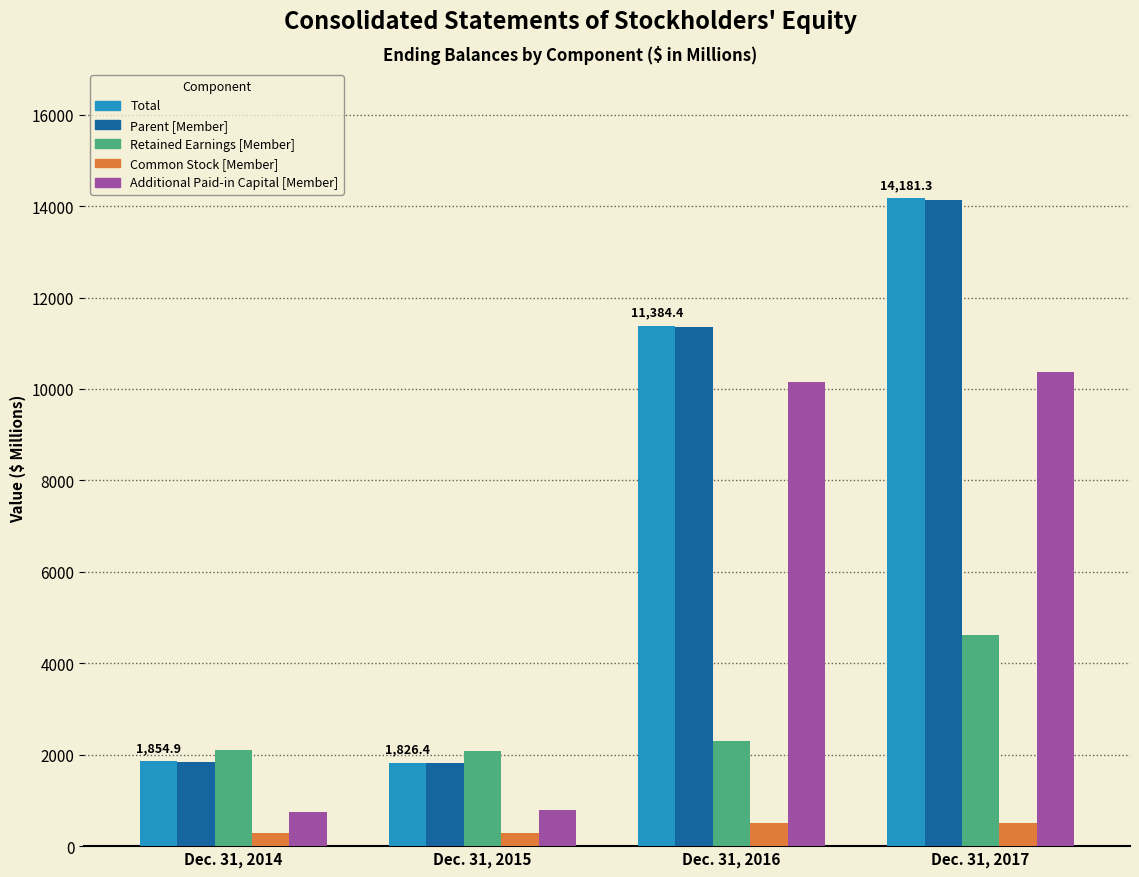

What is the average value of the Total series?

7311.8